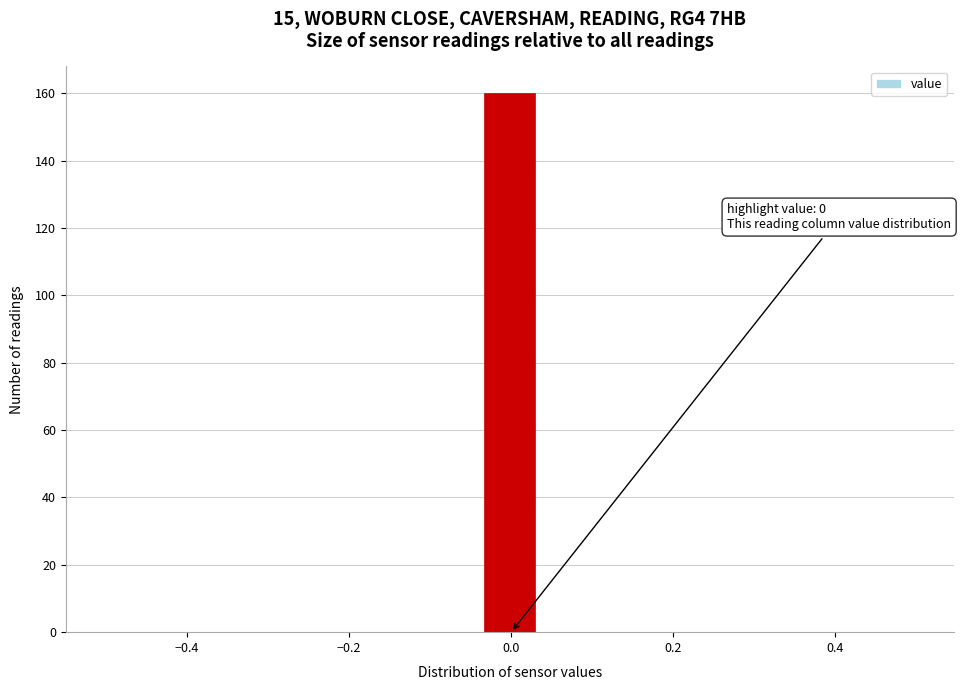

Read against the x-axis, roughly where is the centre of the tallest bar?

0.00